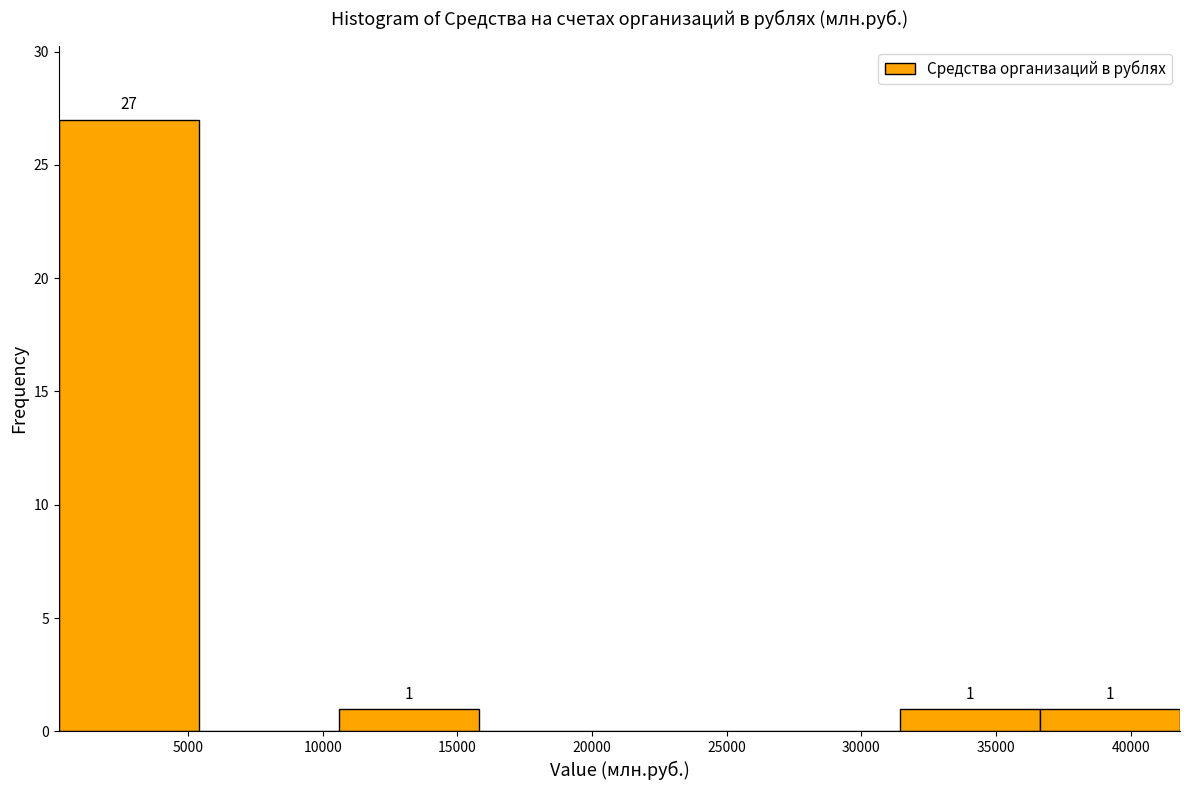

Which range on the x-axis has the tallest bar?

0 to 5500